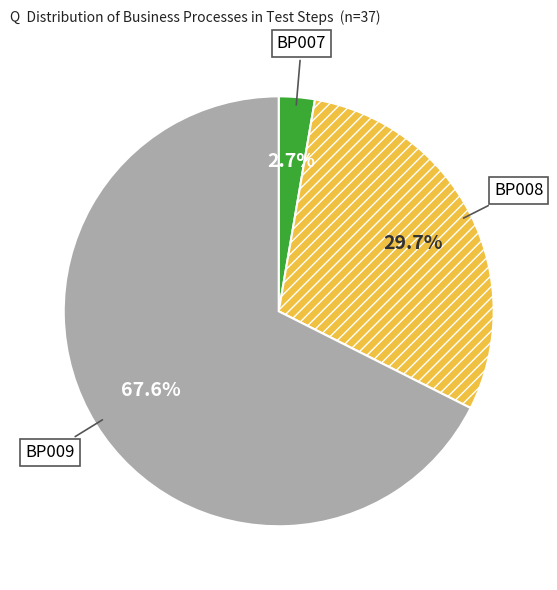

Count the number of slices in the pie.

3